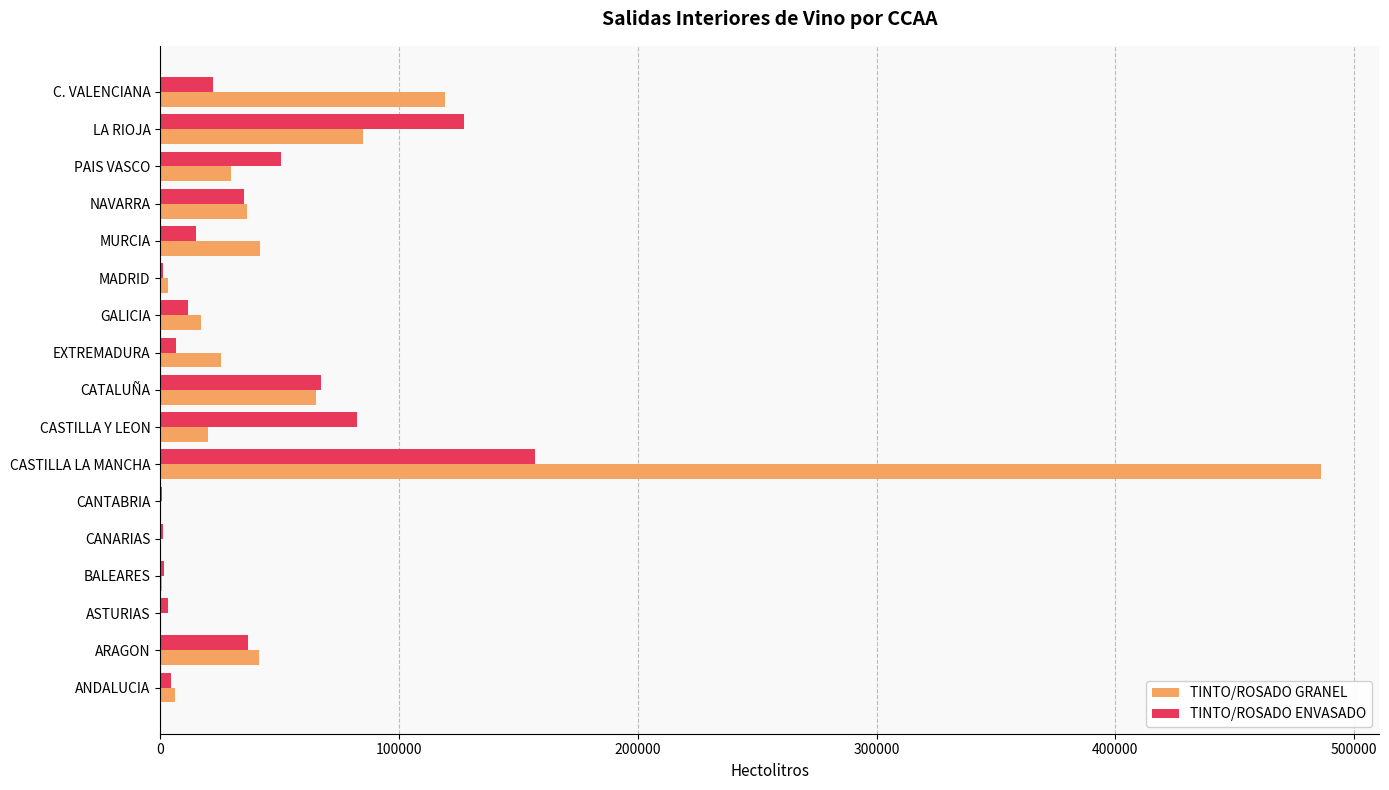

Where is TINTO/ROSADO GRANEL nearest to the value 243145?

C. VALENCIANA